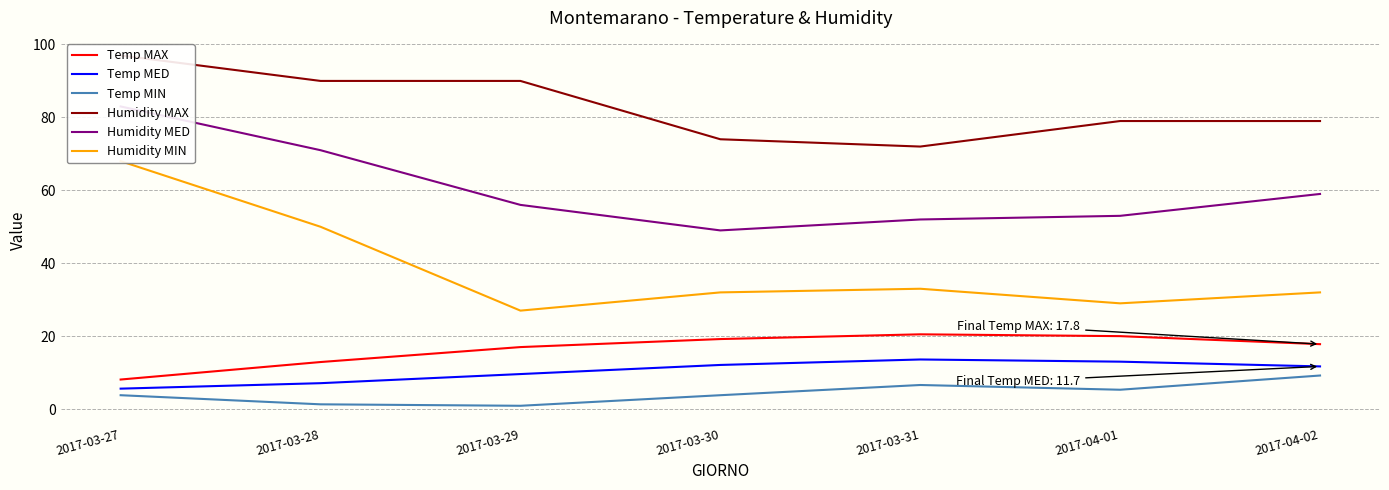

Which label corresponds to the largest value in the chart?

2017-03-27